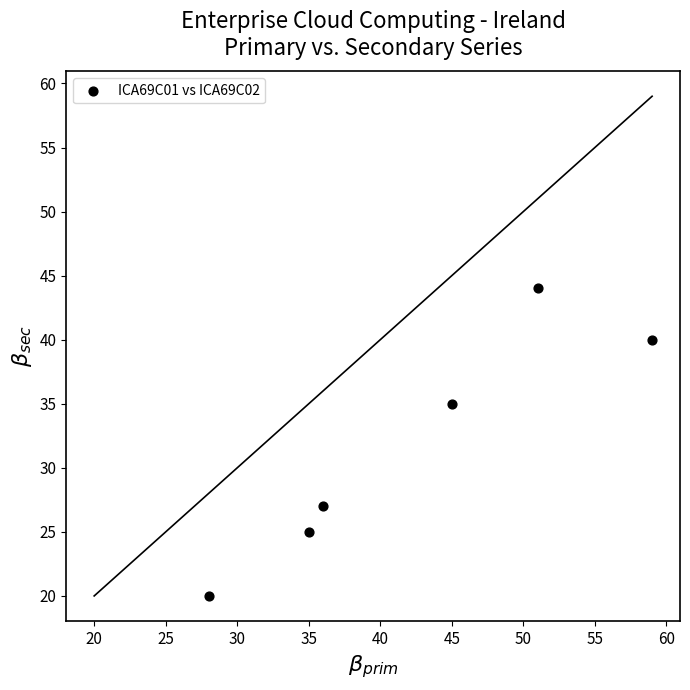

What is the average Y value?

32